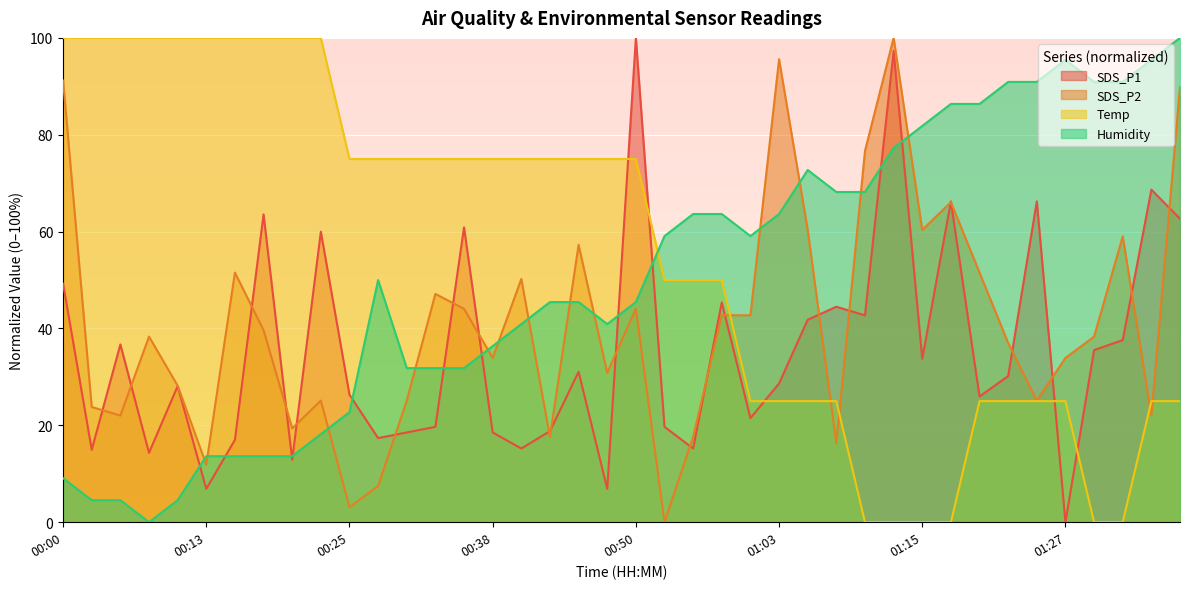

Rank the series by their maximum value, from lowest to highest.

SDS_P1, SDS_P2, Temp, Humidity